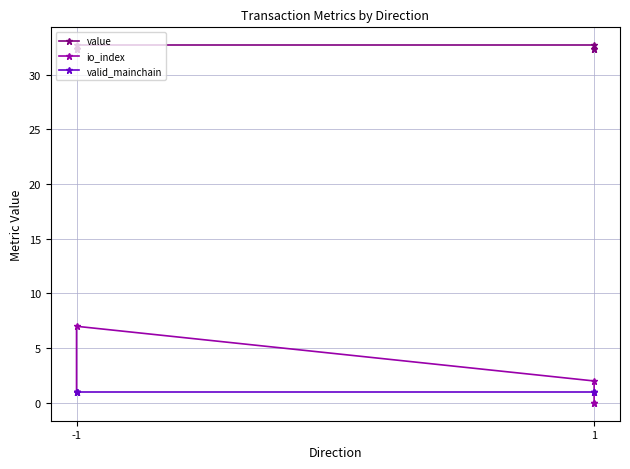

At 1, list the series in order from smallest to largest.

valid_mainchain, io_index, value